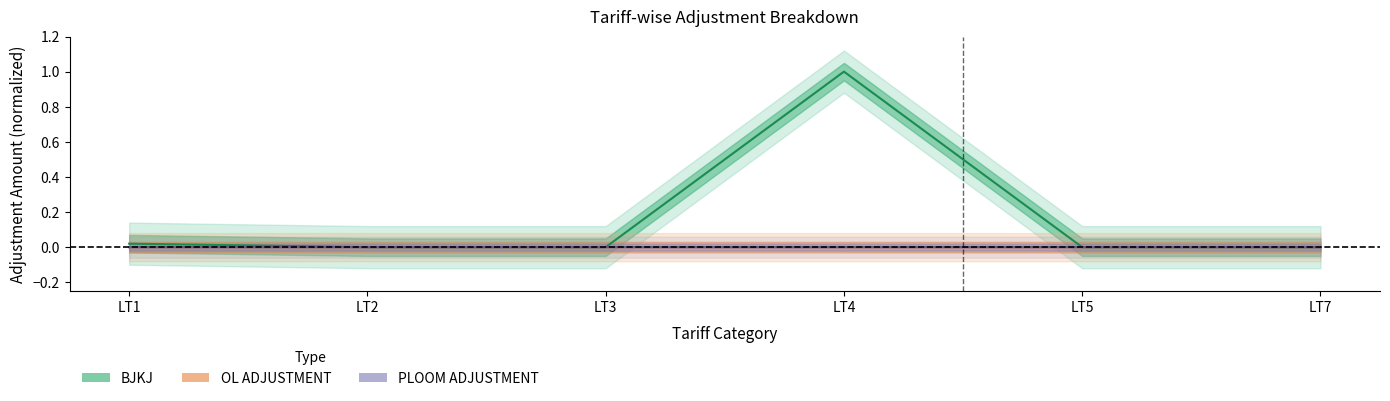

Which series has the largest range (max minus min)?

BJKJ